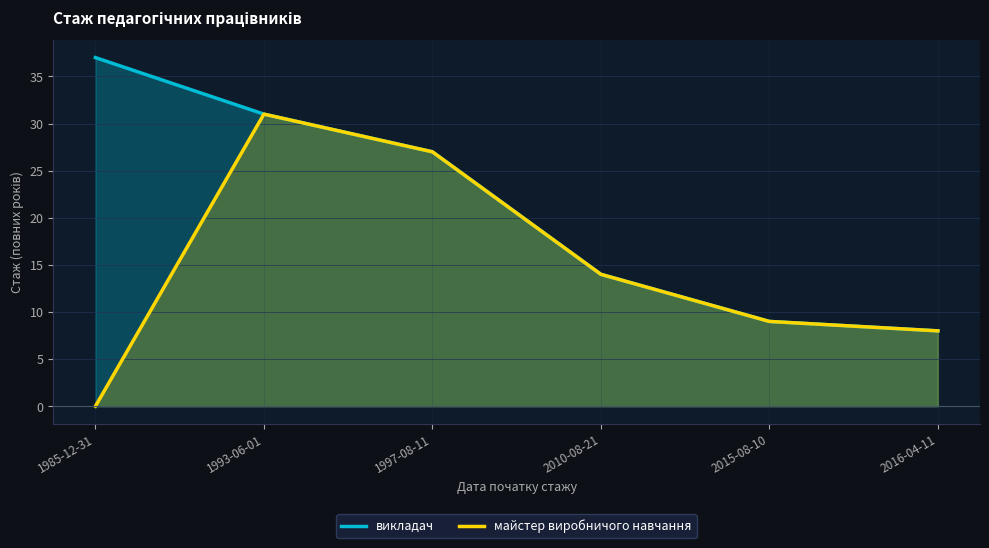

Where does the майстер виробничого навчання series first go above 14?

1993-06-01